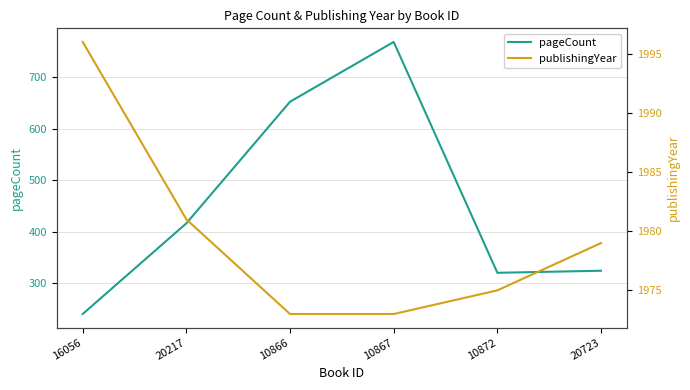

What is the label of the 2nd point from the right?

10872